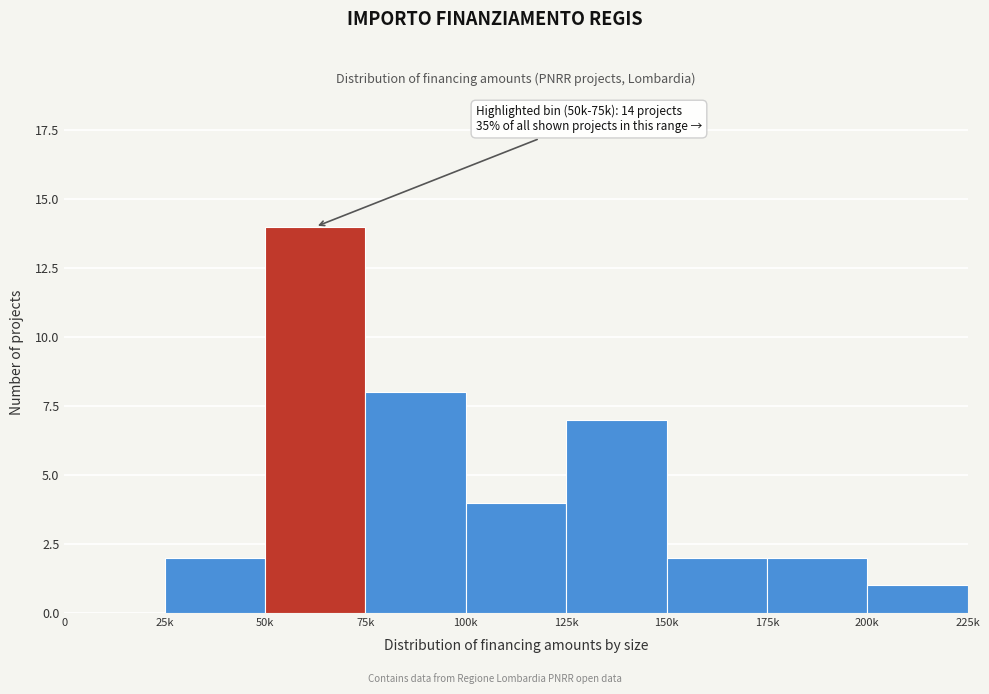

Read the value at 50k.

14